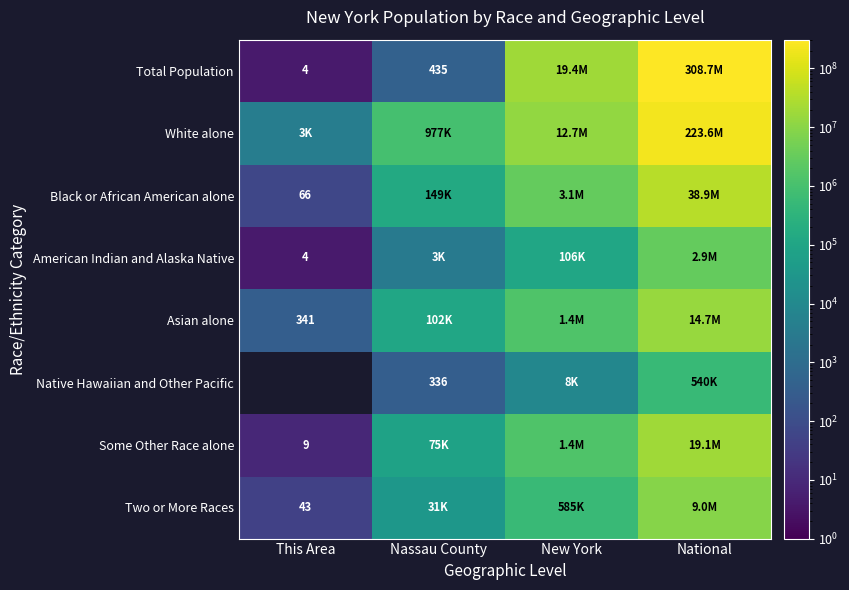

True or false: Total Population has a value of 435 at Nassau County.

True